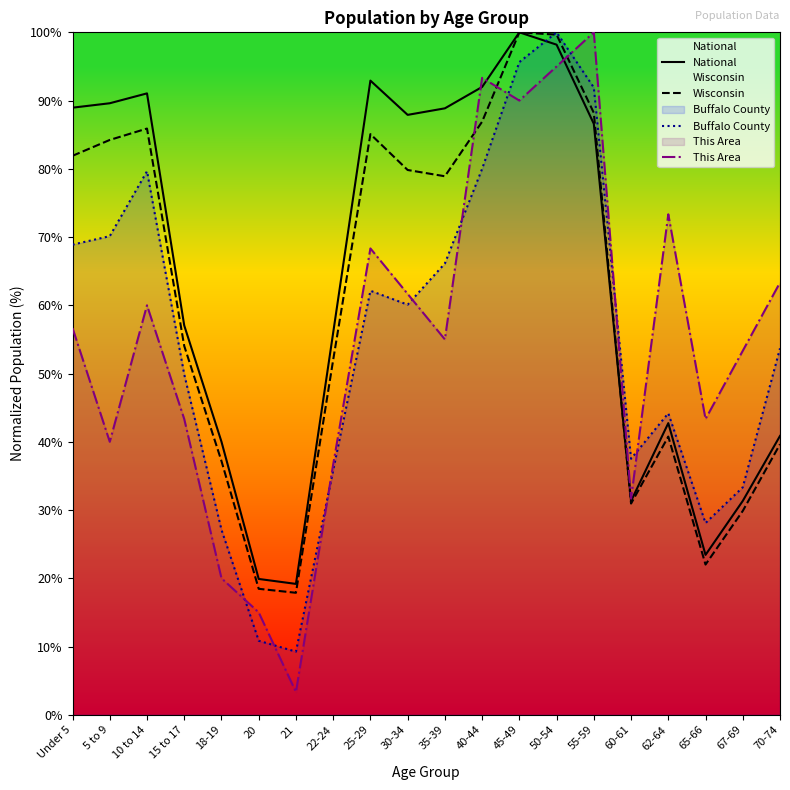

How many interior local valleys does the Buffalo County series have?

4